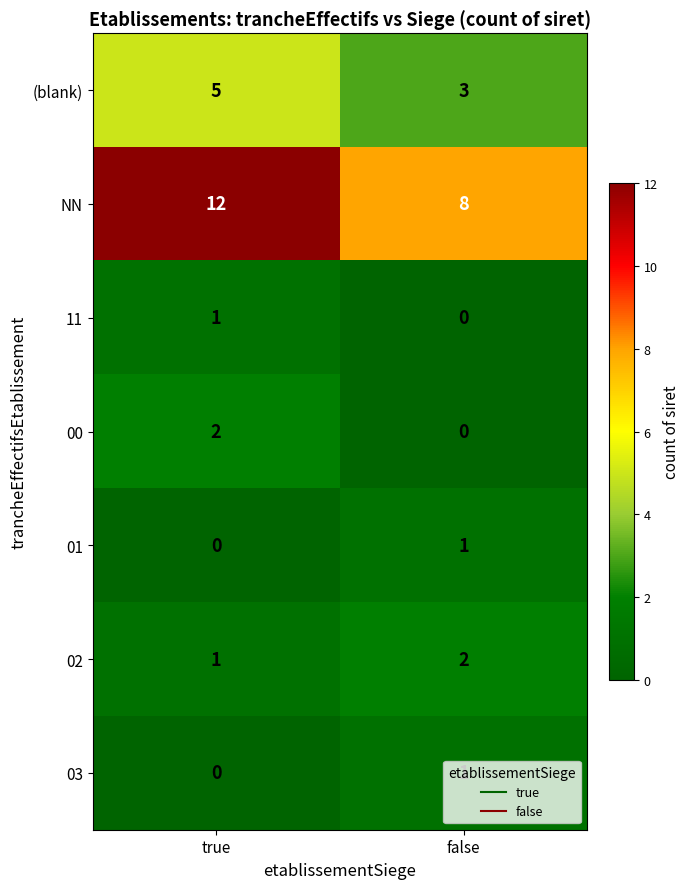

What is the sum of the NN values at true and false?

20